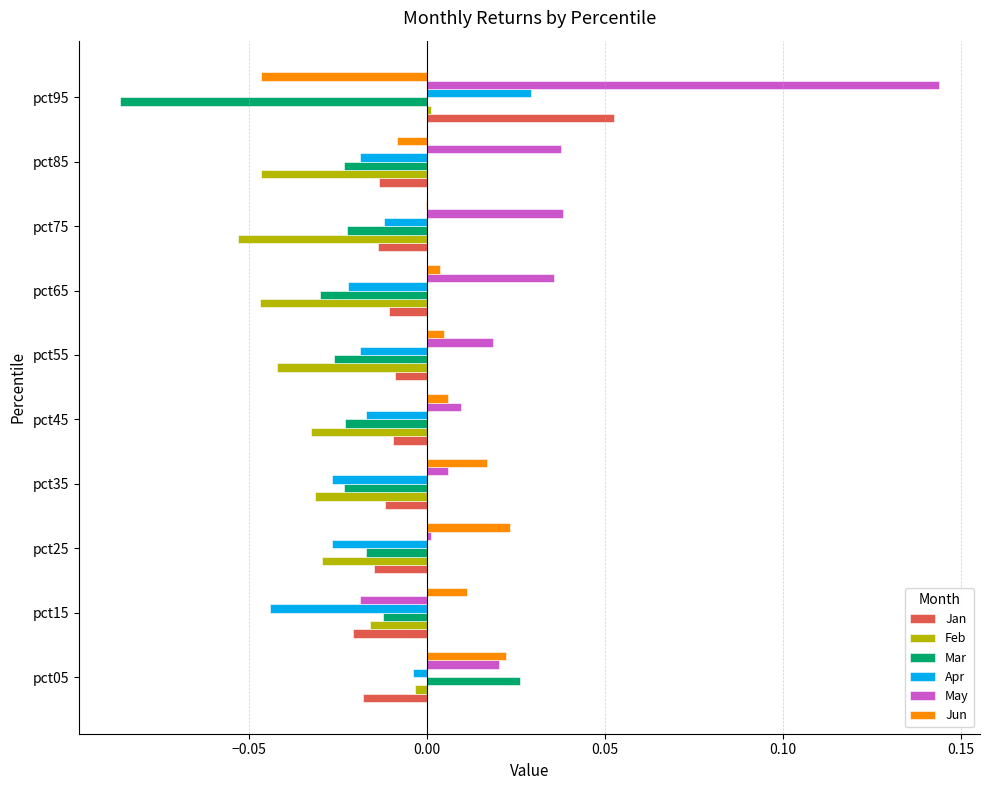

True or false: May has a value of 0.2 at pct95.

False